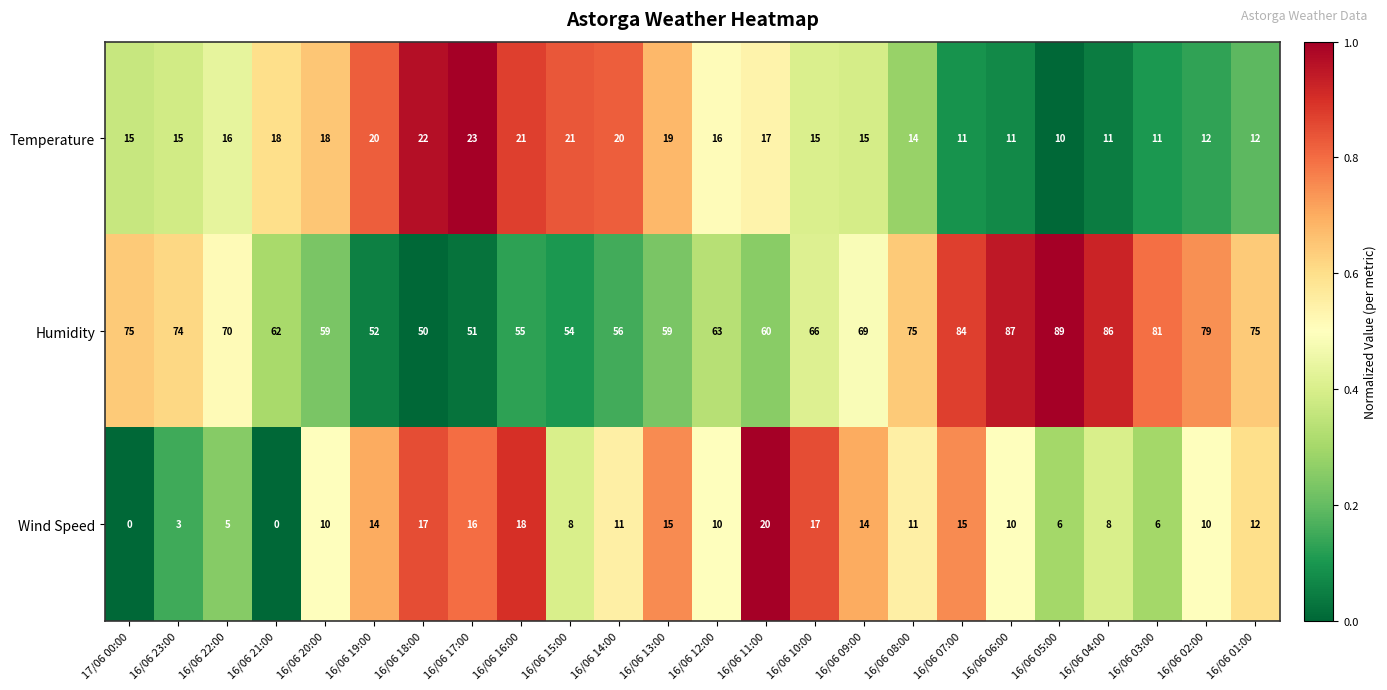

What is the greatest value displayed?

89